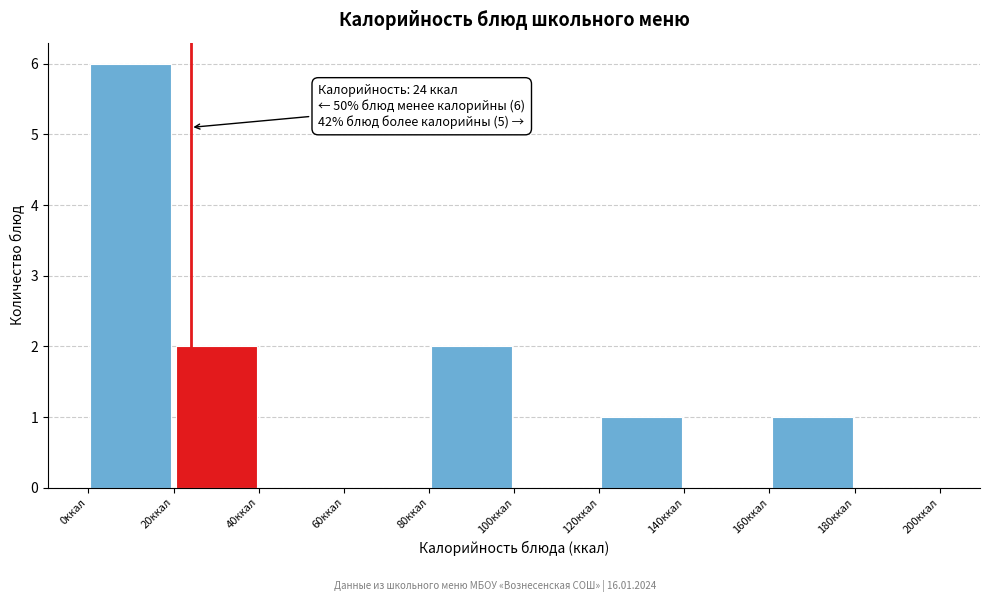

Which range on the x-axis has the tallest bar?

0 to 20